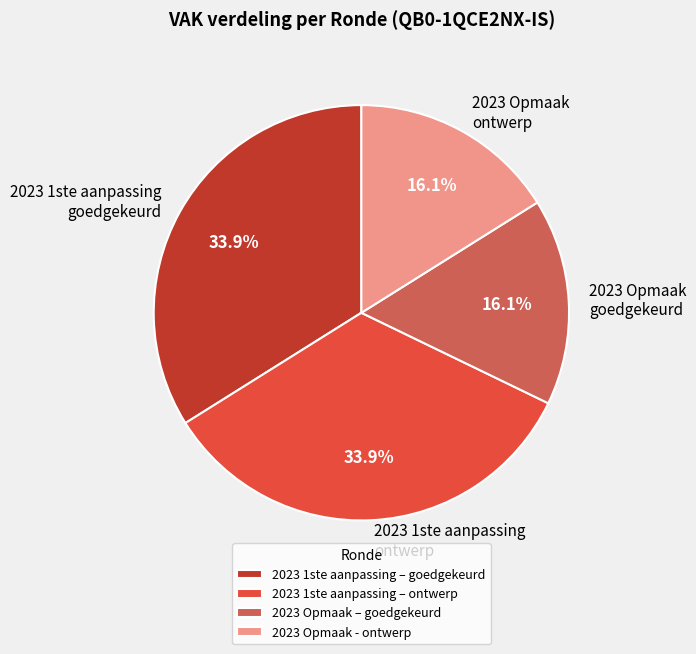

Does any single category account for the majority?

No